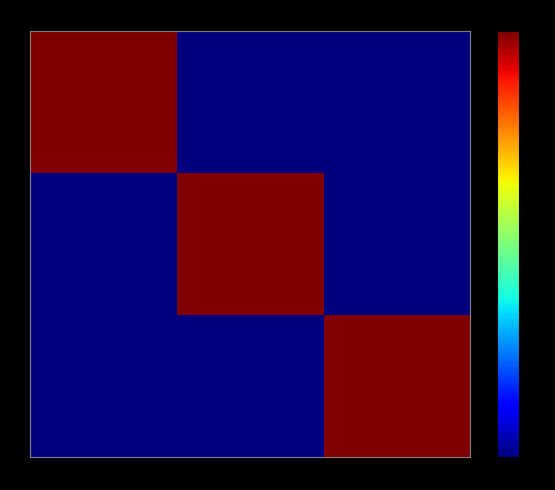

Which series has the largest range (max minus min)?

H